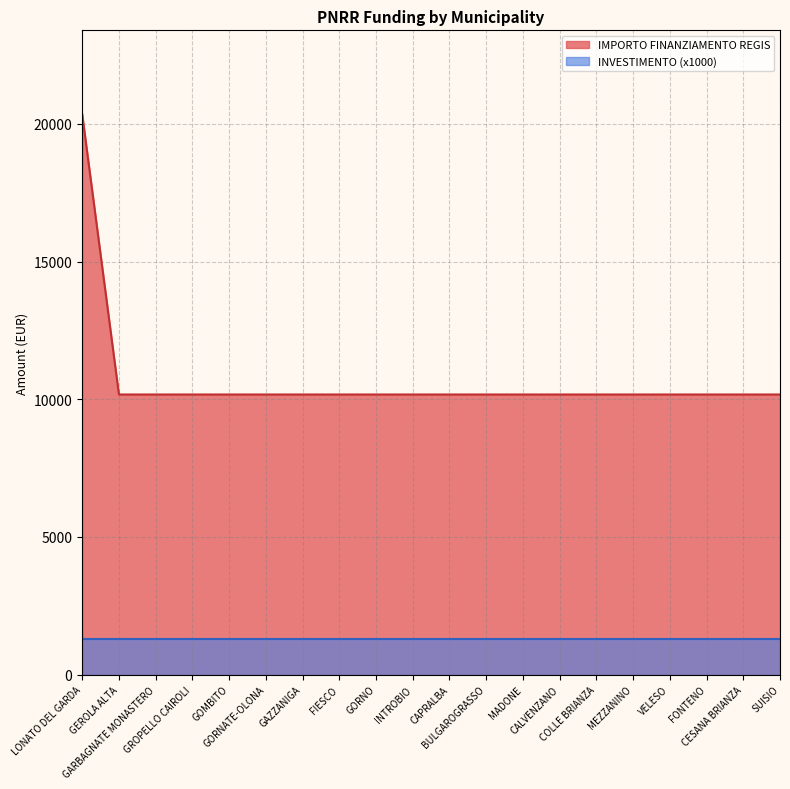

The chart shows a value of 14134 at FIESCO. True or false?

False